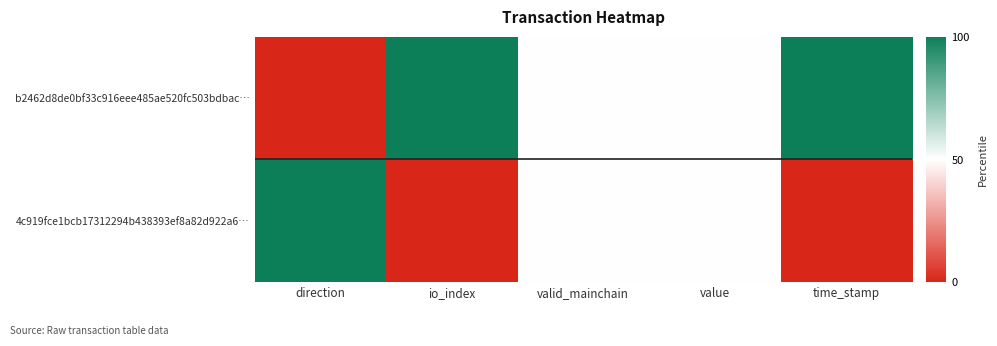

Rank the series by their maximum value, from lowest to highest.

b2462d8de0bf33c916eee485ae520fc503bdbac…, 4c919fce1bcb17312294b438393ef8a82d922a6…